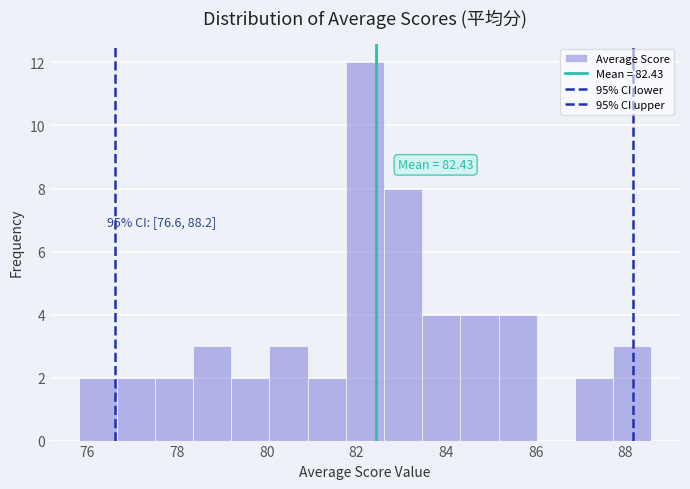

Over which range of the x-axis is the bar tallest?

81.8 to 82.6